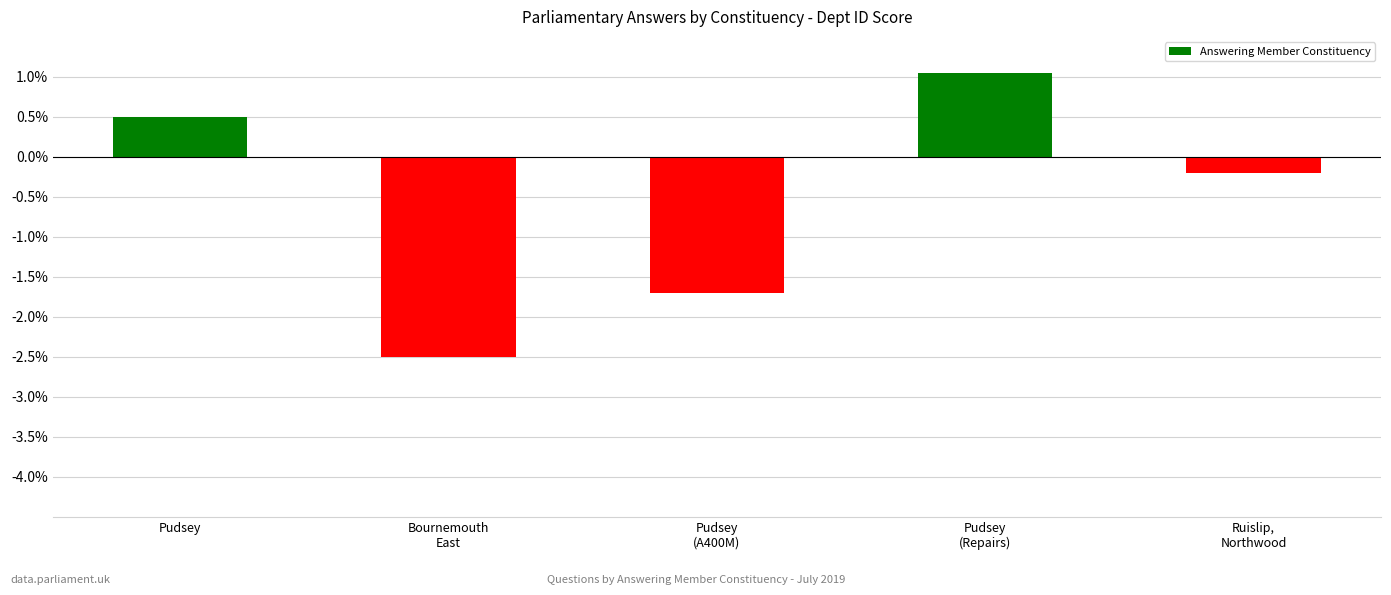

What is the average value?

-0.6